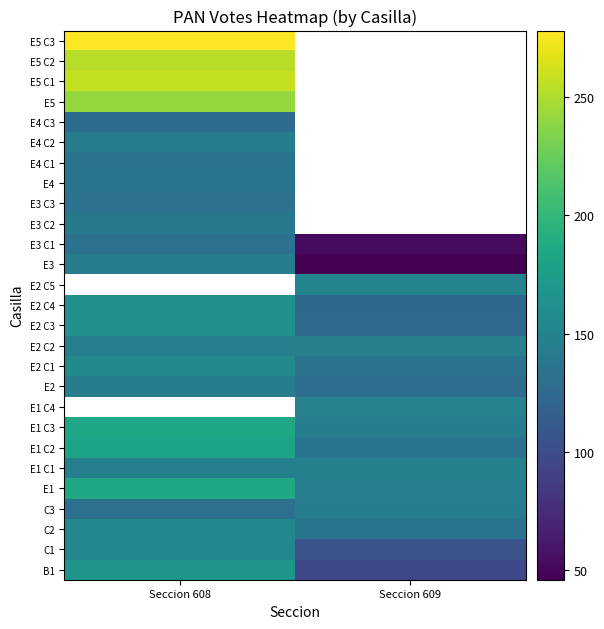

Read the E3 C1 value at Seccion 609.

53.0